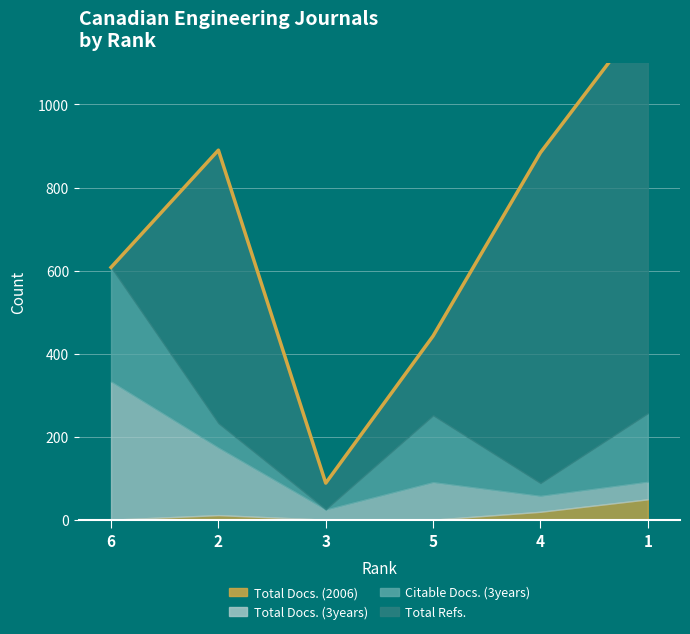

Is it true that Total Docs. (2006) equals 1 at 3?

True